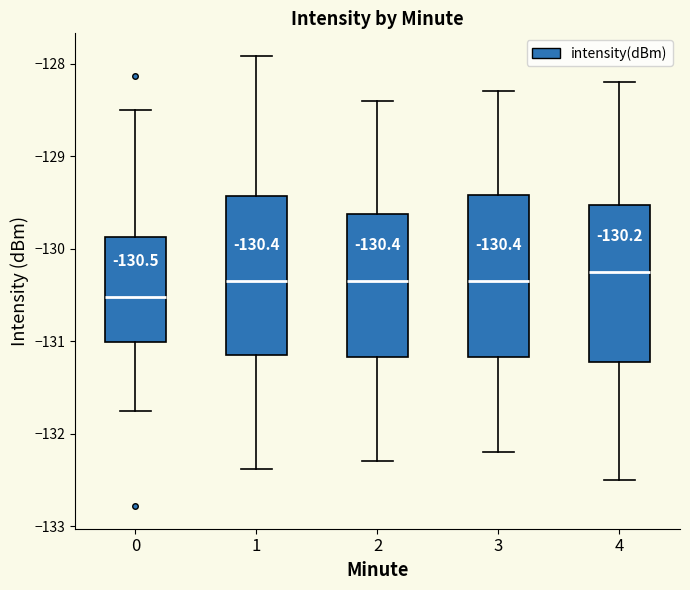

Which box has the lowest median line?

0